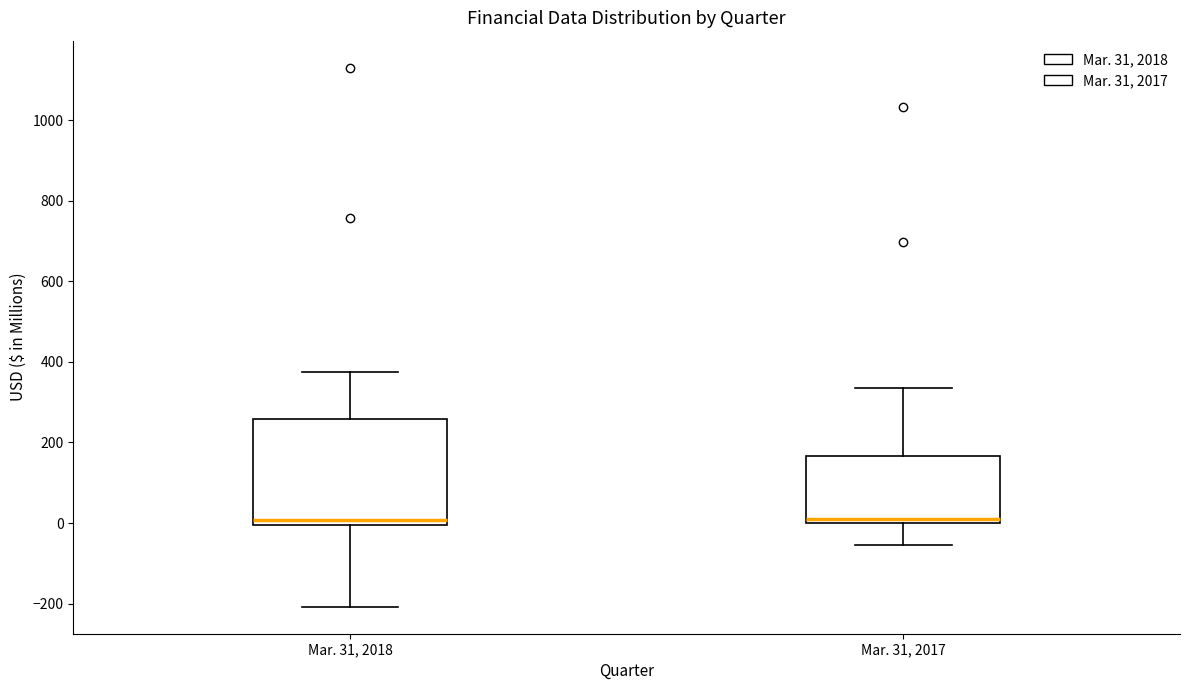

Reading left to right, read every box against the y-axis: the position of its median line, the range the box covers, and the ends of its whiskers. The values are not printed on the chart, so give them approximately, as read against the axis.

Mar. 31, 2018: median 0 (just above the box's lower edge), box 0 to 260, whiskers -200 to 380
Mar. 31, 2017: median 20, box 0 to 160, whiskers -60 to 340